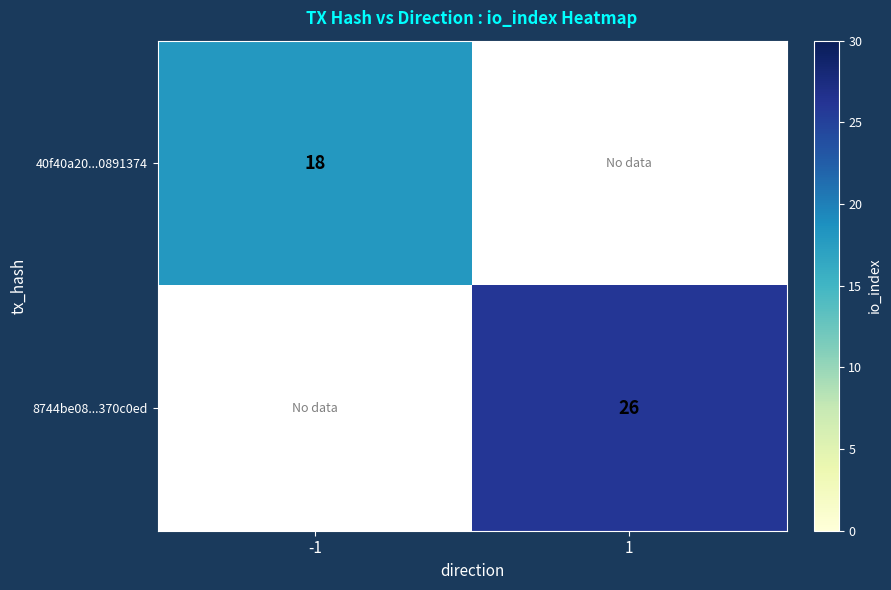

The value of 40f40a20...0891374 at -1 is 18. True or false?

True